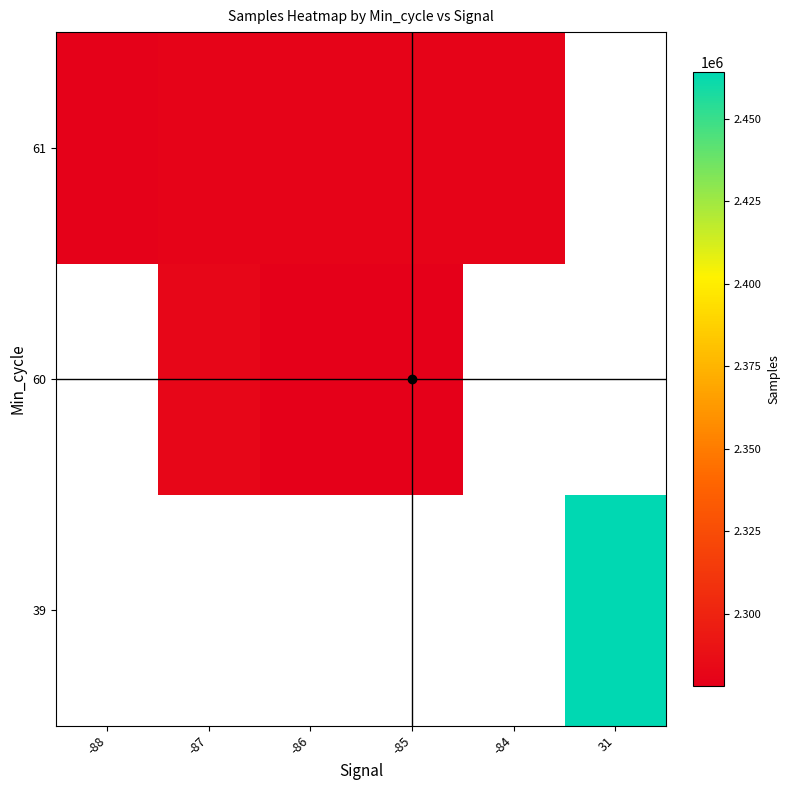

What is the minimum value shown in the chart?

2278089.7